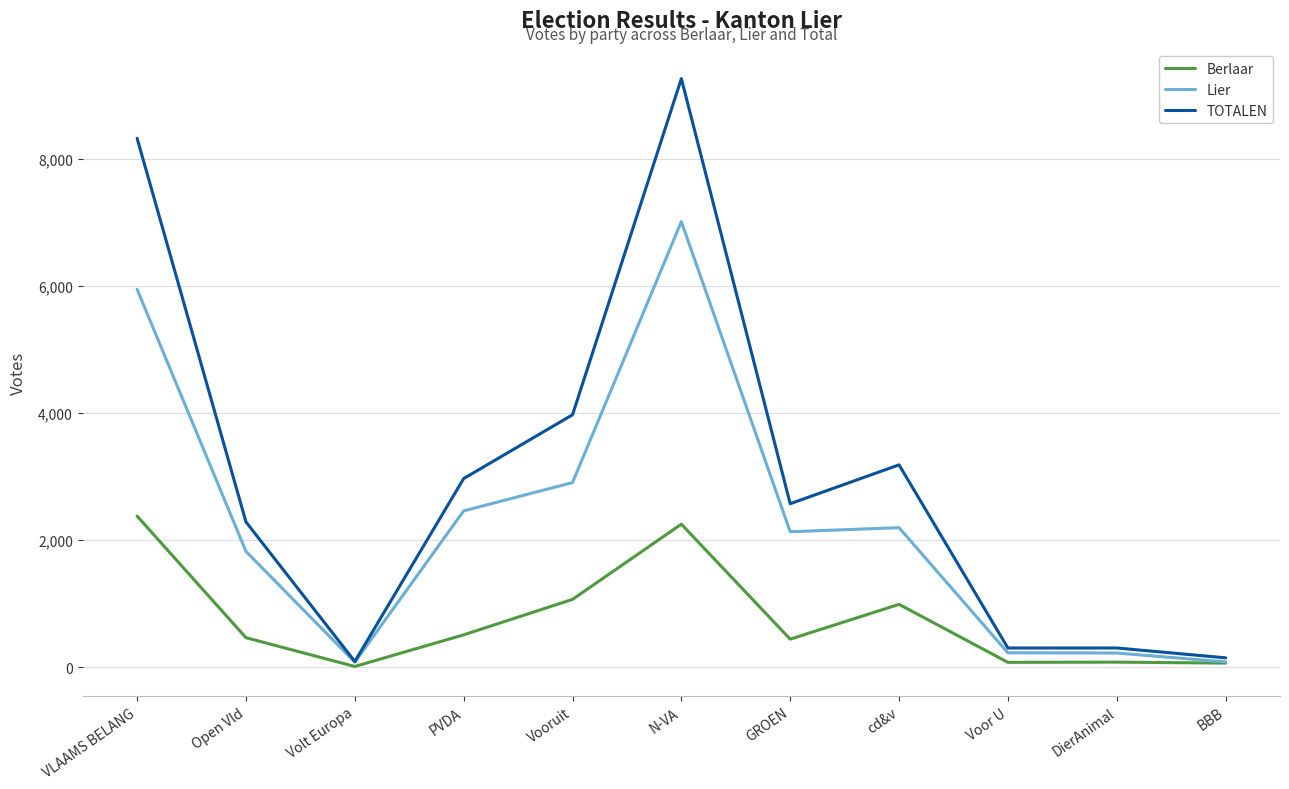

The value of TOTALEN at N-VA is 9265. True or false?

True